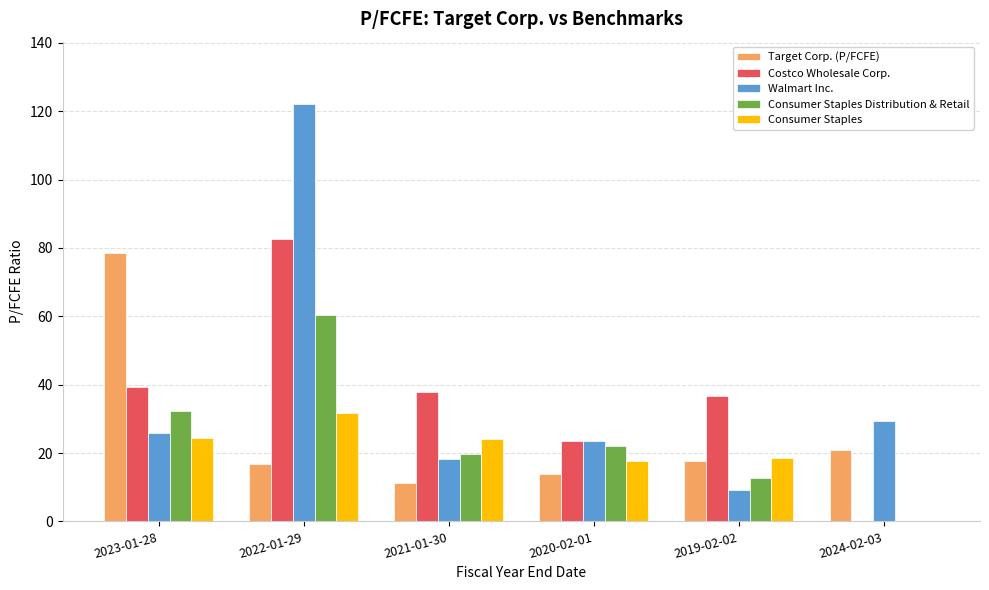

How many values in the Consumer Staples series exceed 24?

3